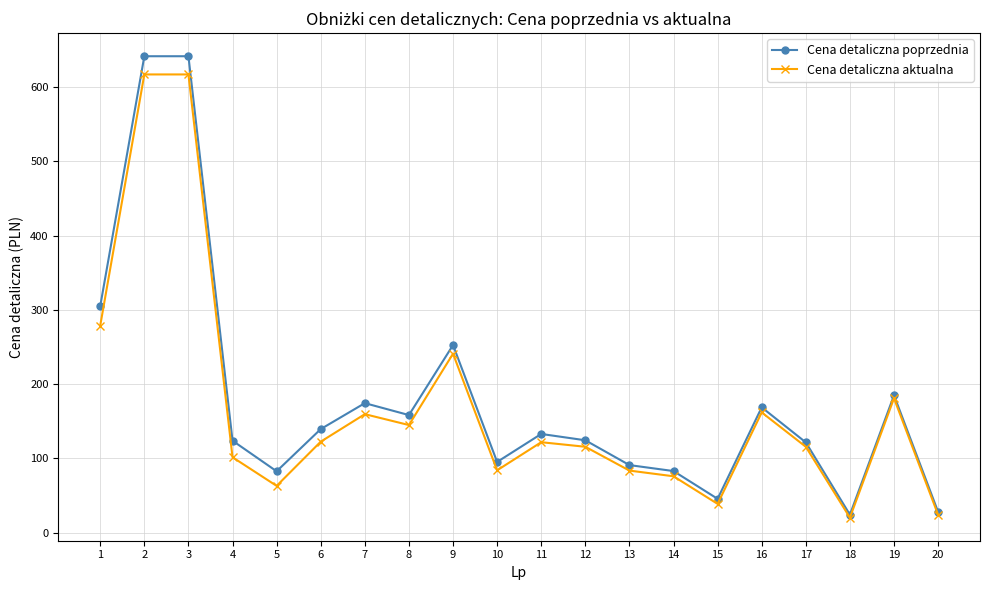

Count the number of data series in this chart.

2